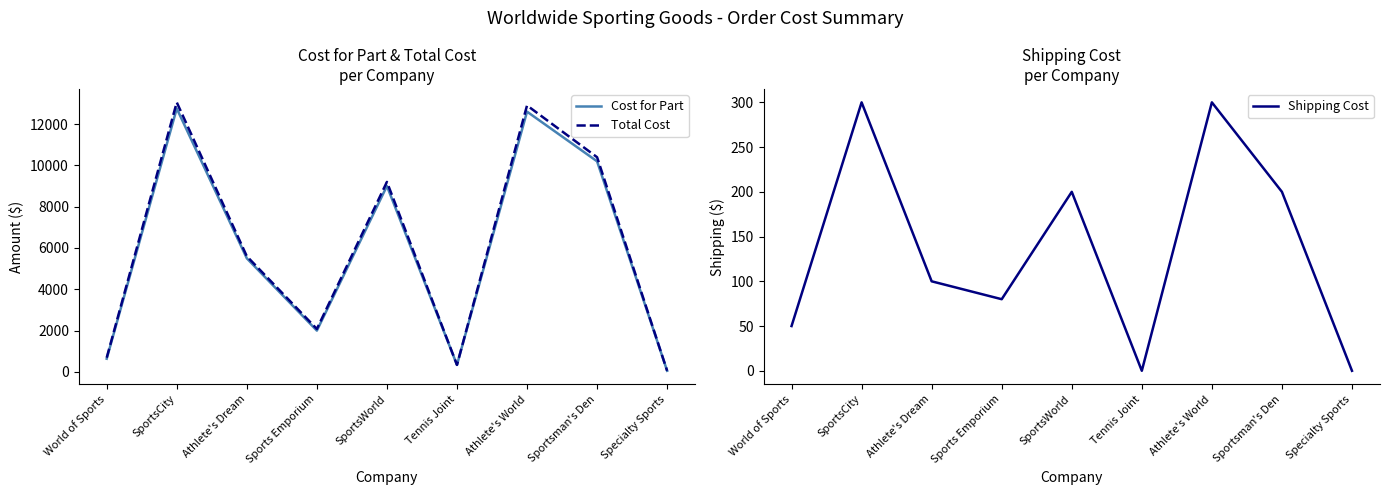

What is the difference between the second highest and second lowest values in the Shipping Cost series?

300